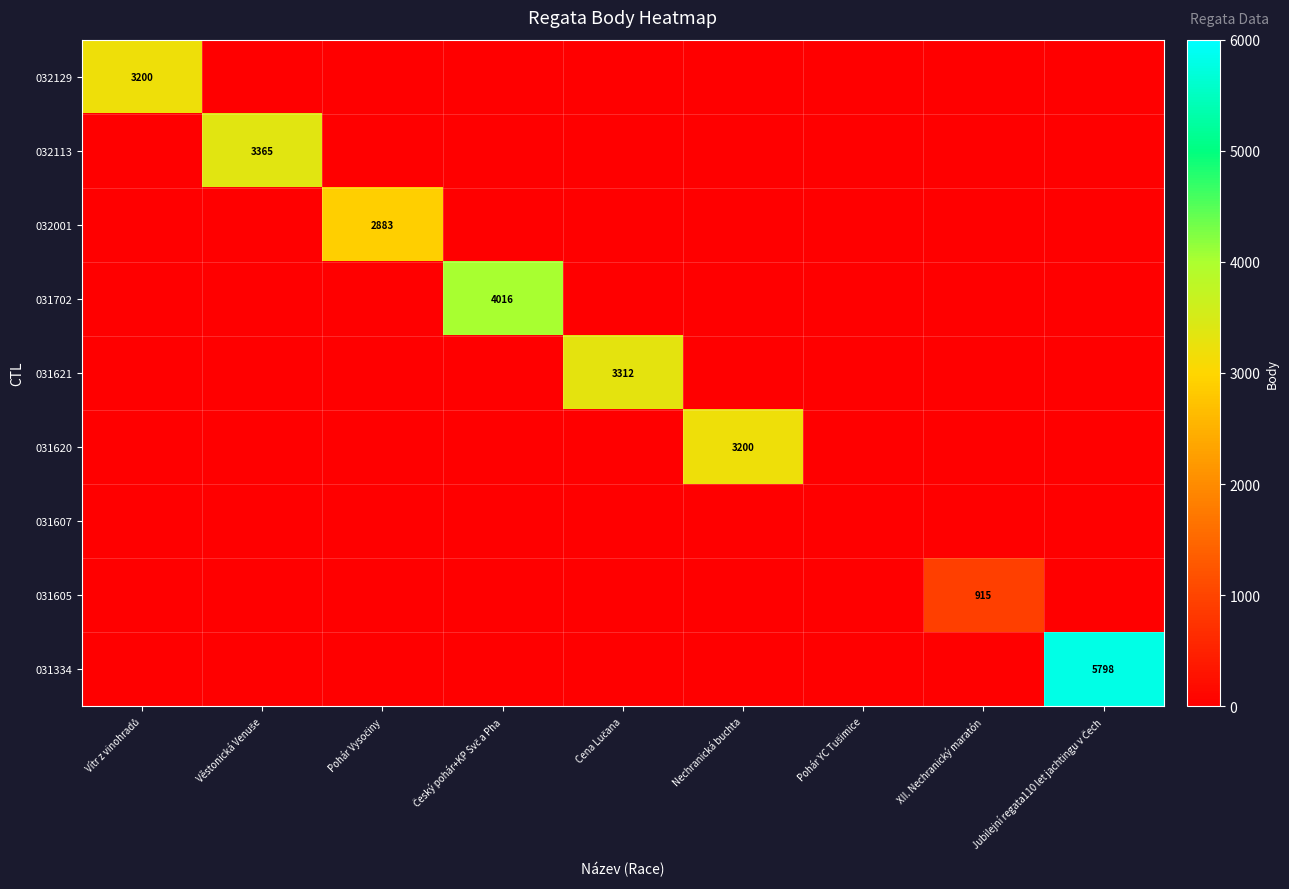

How many values in 031334 are above zero?

1